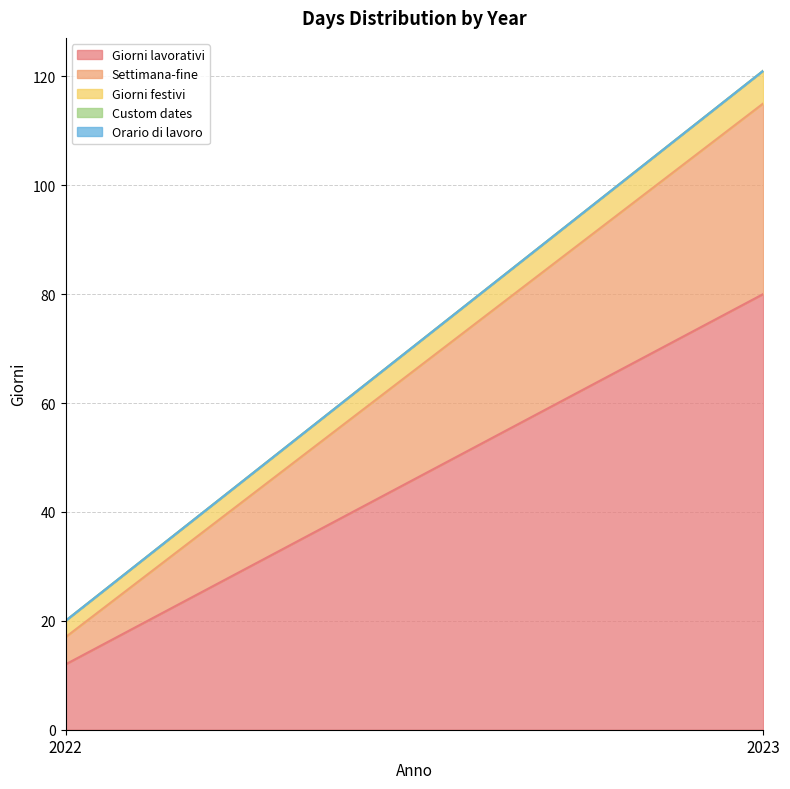

Which series has the widest spread of values?

Giorni lavorativi